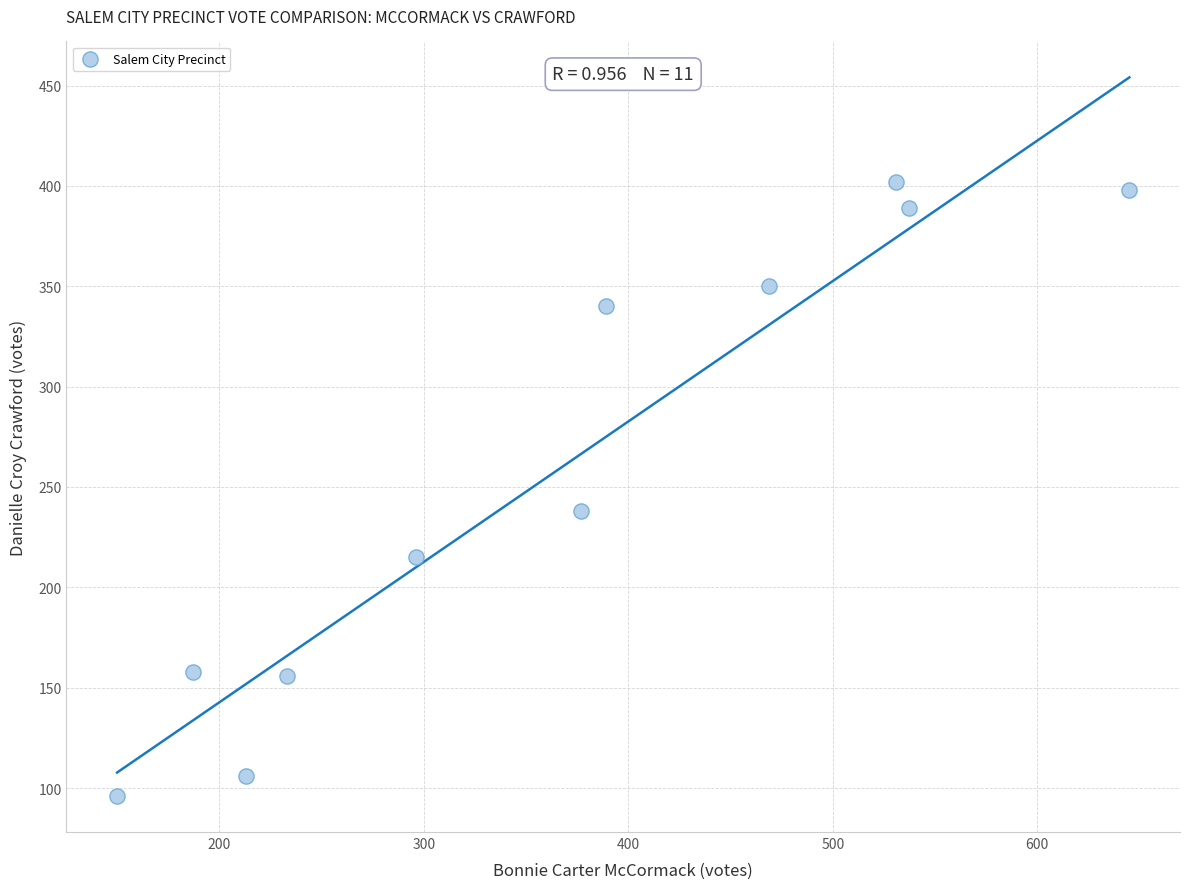

What Y value in the scatter plot is closest to 249?

238